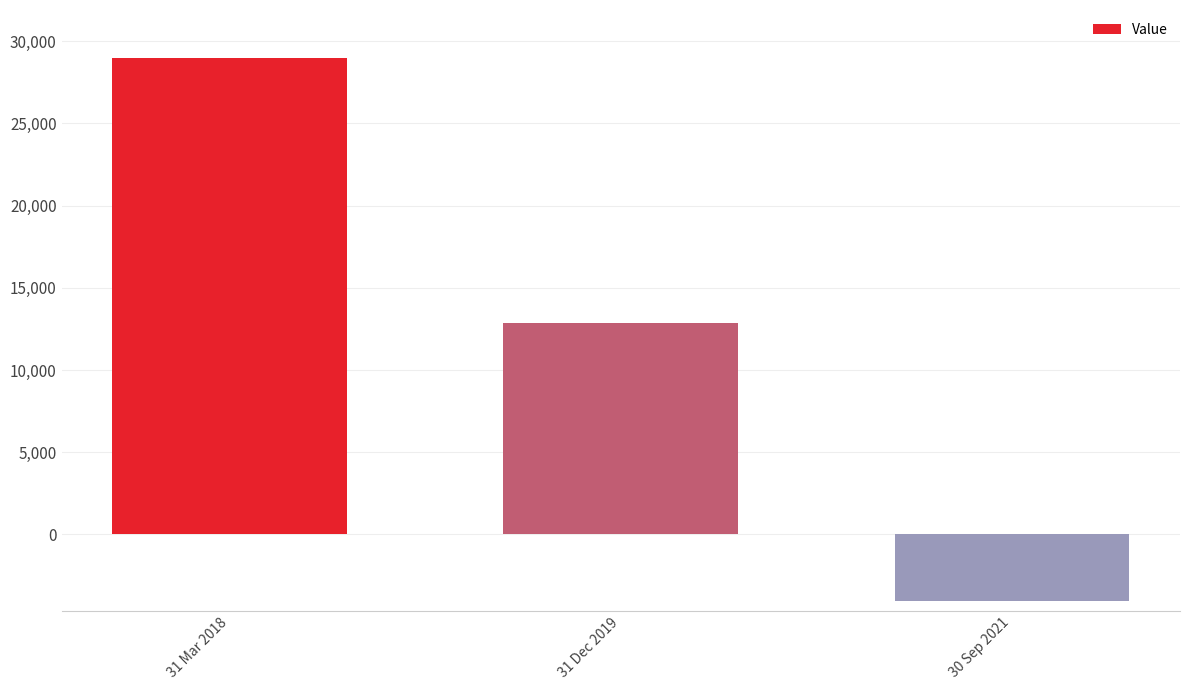

What is the difference between the values at 31 Mar 2018 and 31 Dec 2019?

16128.3